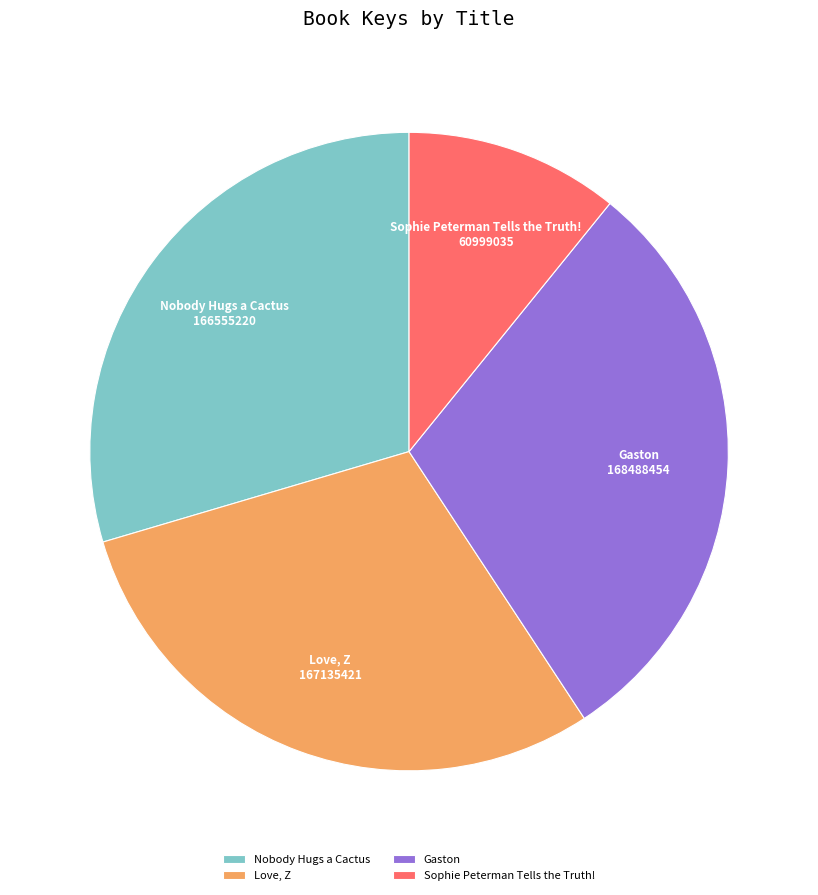

What is the ratio of the value at Gaston to the value at Nobody Hugs a Cactus?

1.0